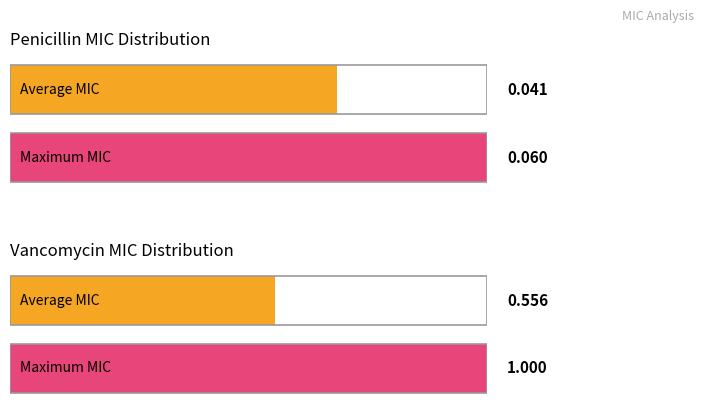

List the series in order of their overall mean, lowest first.

Penicillin MIC, Vancomycin MIC